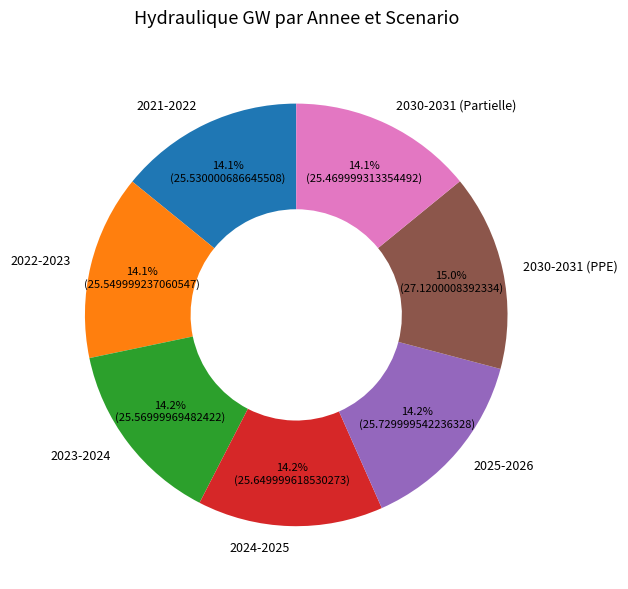

What portion of the pie excludes 2025-2026?

85.8%